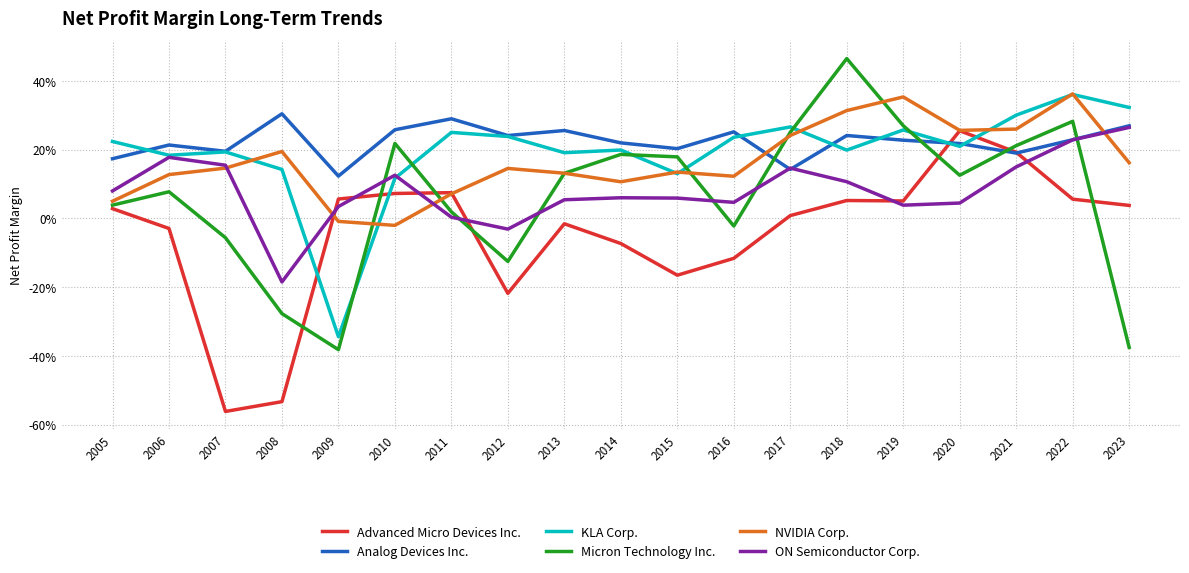

Is this an area chart (filled region under the line)?

No